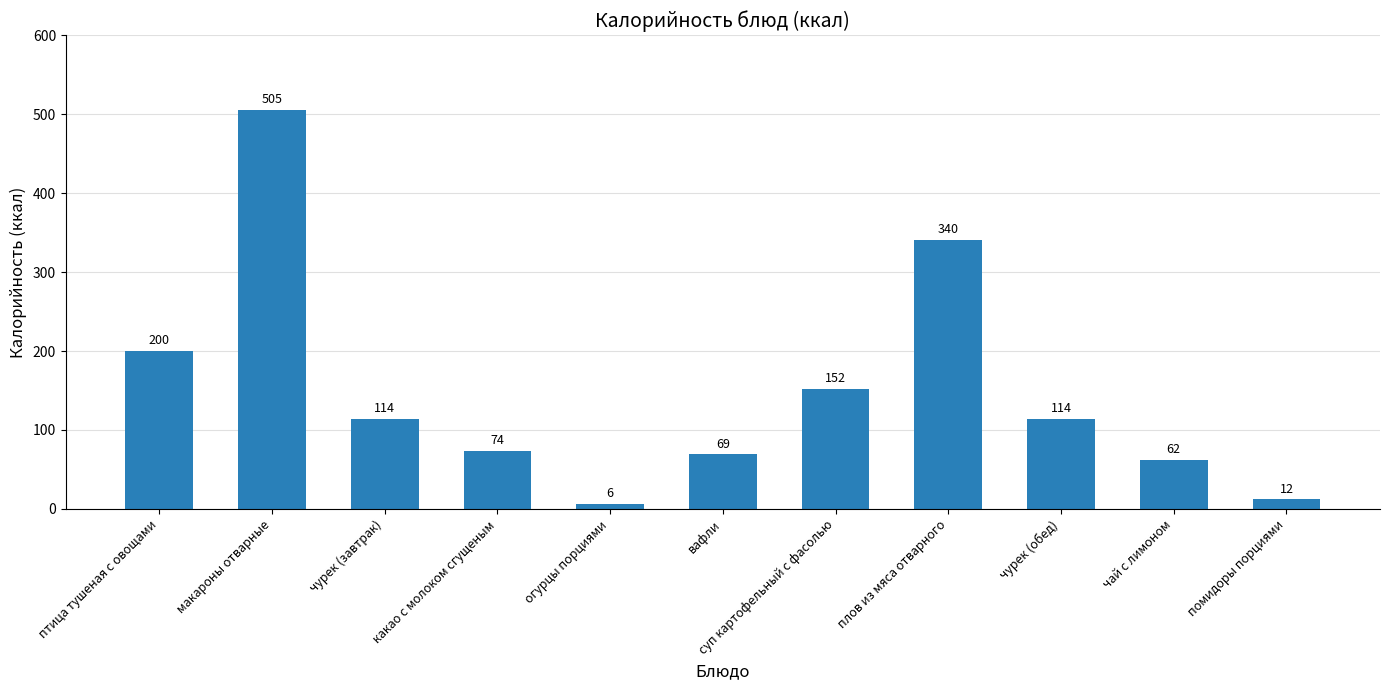

Reading left to right, what are all the values shown in this chart?

птица тушеная с овощами=200	макароны отварные=505	чурек (завтрак)=114	какао с молоком сгущеным=74	огурцы порциями=6	вафли=69	суп картофельный с фасолью=152	плов из мяса отварного=340	чурек (обед)=114	чай с лимоном=62	помидоры порциями=12